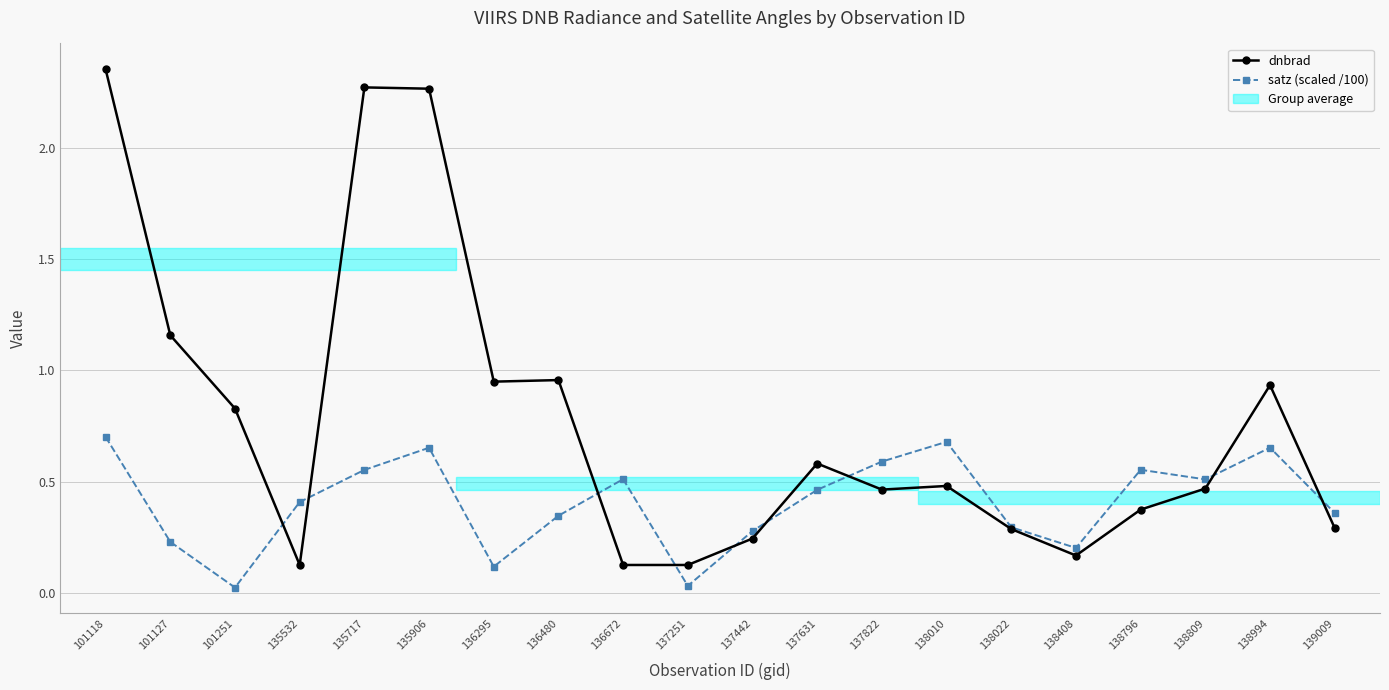

Where is the first local maximum for satz (scaled /100)?

135906